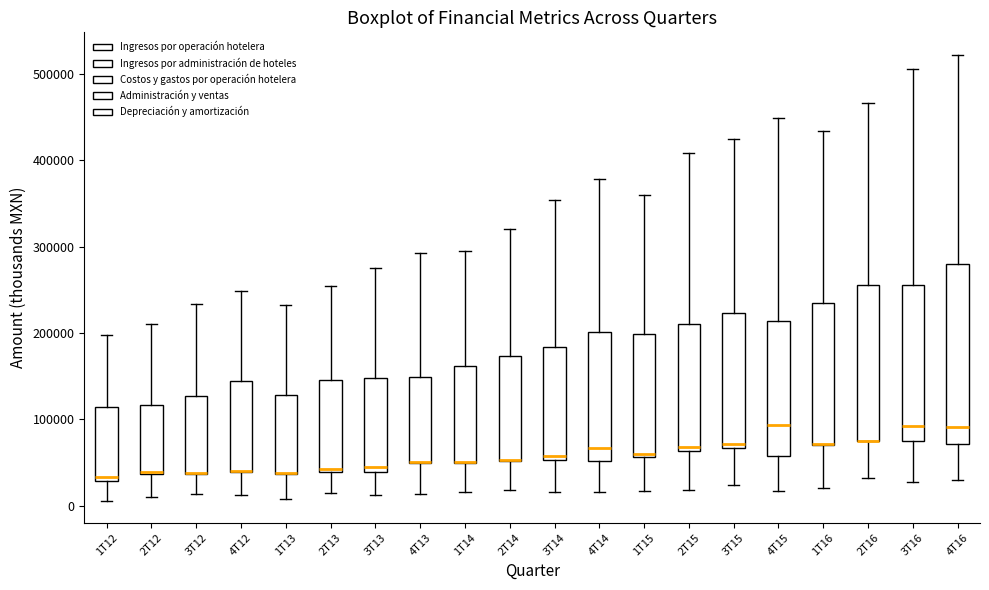

Reading left to right, read every box against the y-axis: the position of its median line, the range the box covers, and the ends of its whiskers. The values are not printed on the chart, so give them approximately, as read against the axis.

1T12: median 30000 (just above the box's lower edge), box 30000 to 110000, whiskers 10000 to 200000
2T12: median 40000 (just above the box's lower edge), box 40000 to 120000, whiskers 10000 to 210000
3T12: median 40000 (drawn on the box's lower edge), box 40000 to 130000, whiskers 10000 to 230000
4T12: median 40000 (drawn on the box's lower edge), box 40000 to 140000, whiskers 10000 to 250000
1T13: median 40000 (drawn on the box's lower edge), box 40000 to 130000, whiskers 10000 to 230000
2T13: median 40000 (just above the box's lower edge), box 40000 to 150000, whiskers 10000 to 250000
3T13: median 50000, box 40000 to 150000, whiskers 10000 to 280000
4T13: median 50000 (drawn on the box's lower edge), box 50000 to 150000, whiskers 10000 to 290000
1T14: median 50000 (drawn on the box's lower edge), box 50000 to 160000, whiskers 20000 to 300000
2T14: median 50000 (drawn on the box's lower edge), box 50000 to 170000, whiskers 20000 to 320000
3T14: median 60000, box 50000 to 180000, whiskers 20000 to 350000
4T14: median 70000, box 50000 to 200000, whiskers 20000 to 380000
1T15: median 60000 (just above the box's lower edge), box 60000 to 200000, whiskers 20000 to 360000
2T15: median 70000, box 60000 to 210000, whiskers 20000 to 410000
3T15: median 70000 (just above the box's lower edge), box 70000 to 220000, whiskers 20000 to 420000
4T15: median 90000, box 60000 to 210000, whiskers 20000 to 450000
1T16: median 70000 (drawn on the box's lower edge), box 70000 to 230000, whiskers 20000 to 430000
2T16: median 70000 (drawn on the box's lower edge), box 70000 to 260000, whiskers 30000 to 470000
3T16: median 90000, box 80000 to 260000, whiskers 30000 to 510000
4T16: median 90000, box 70000 to 280000, whiskers 30000 to 520000